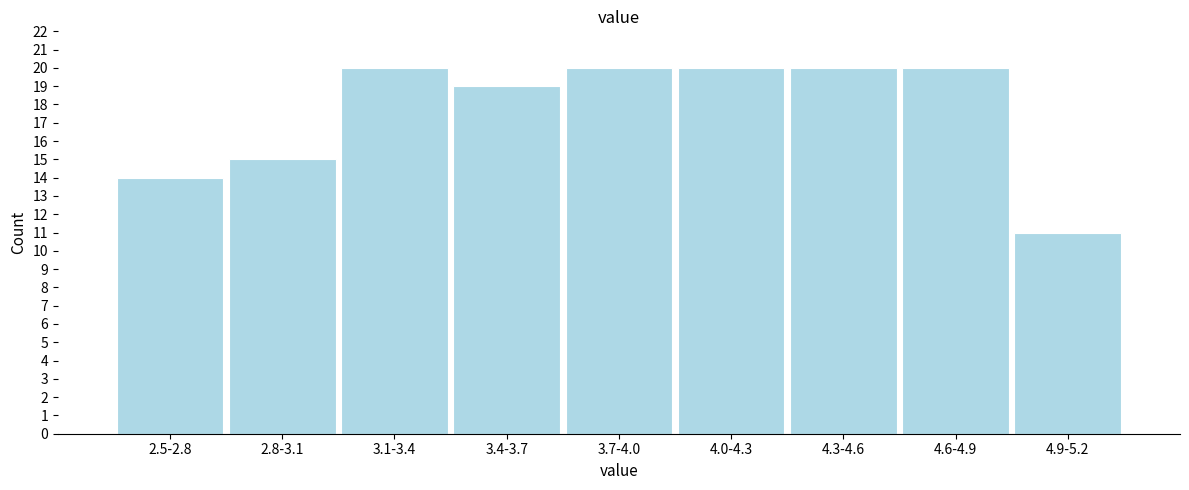

Reading left to right, what are all the values shown in this chart?

2.5-2.8=14	2.8-3.1=15	3.1-3.4=20	3.4-3.7=19	3.7-4.0=20	4.0-4.3=20	4.3-4.6=20	4.6-4.9=20	4.9-5.2=11